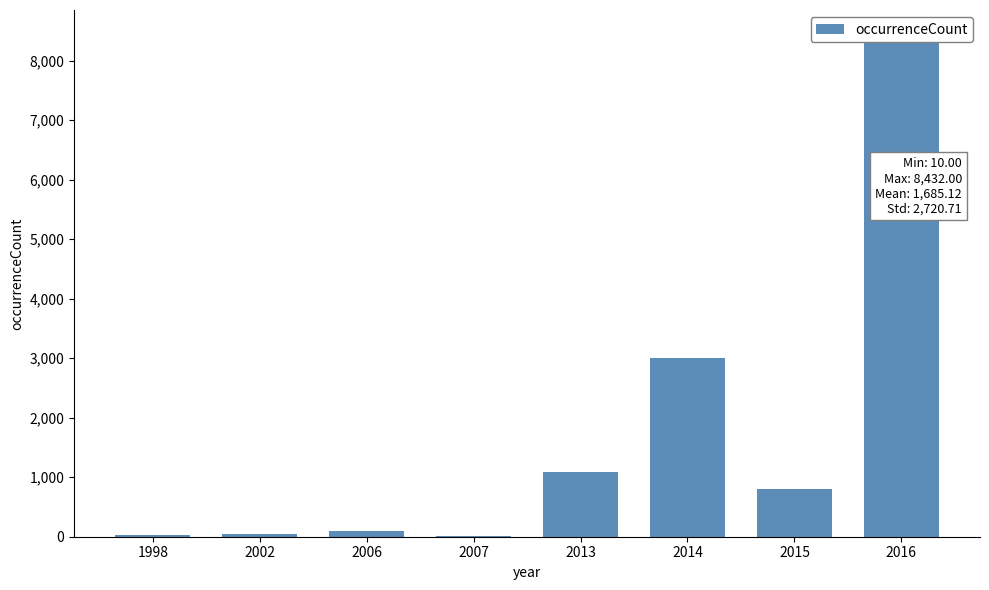

How many bars are there in total?

8